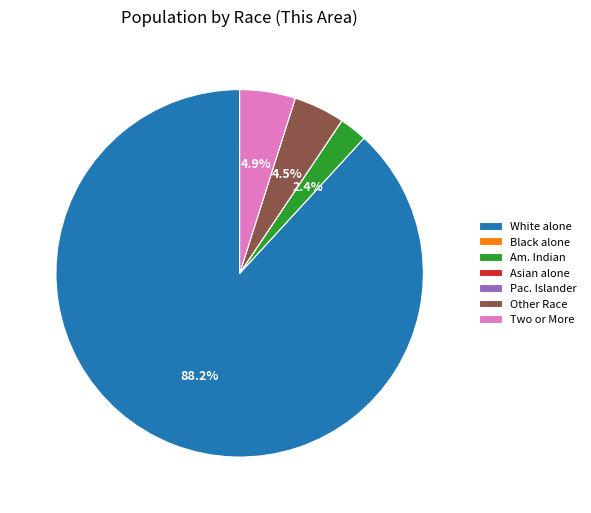

Which slice is the largest?

White alone